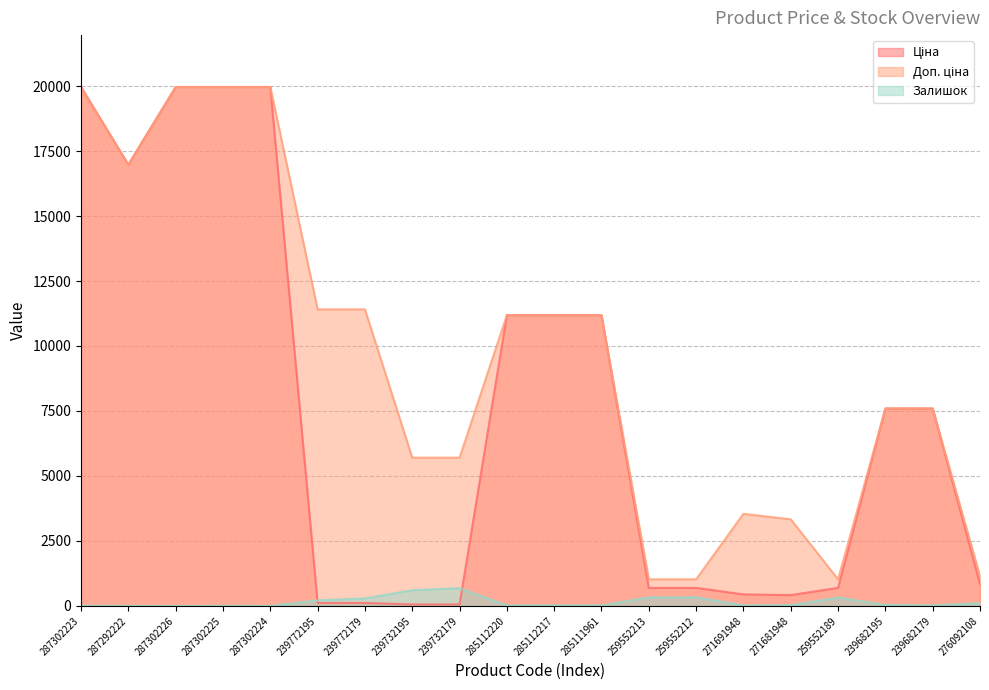

What position from the left is 239732195?

8